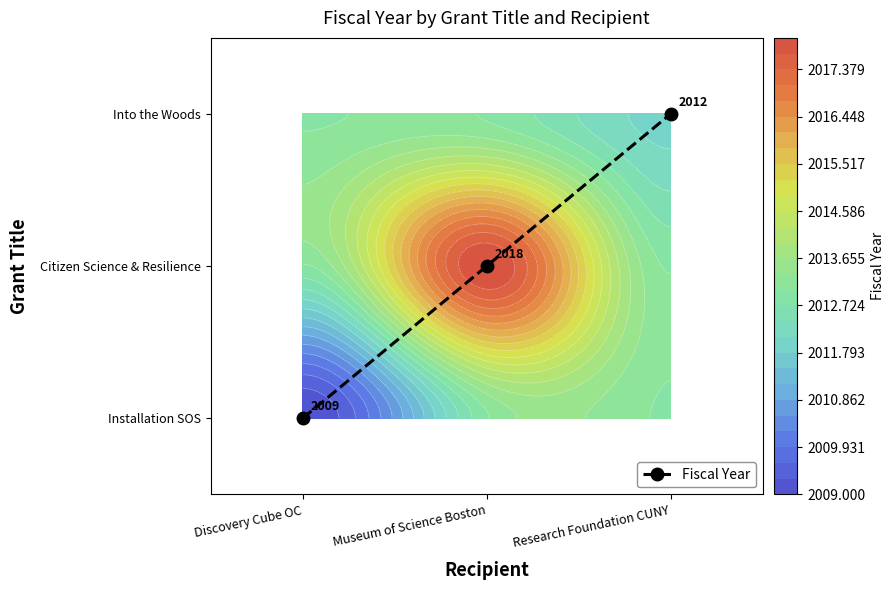

True or false: the data shows 1 at Museum of Science Boston.

True